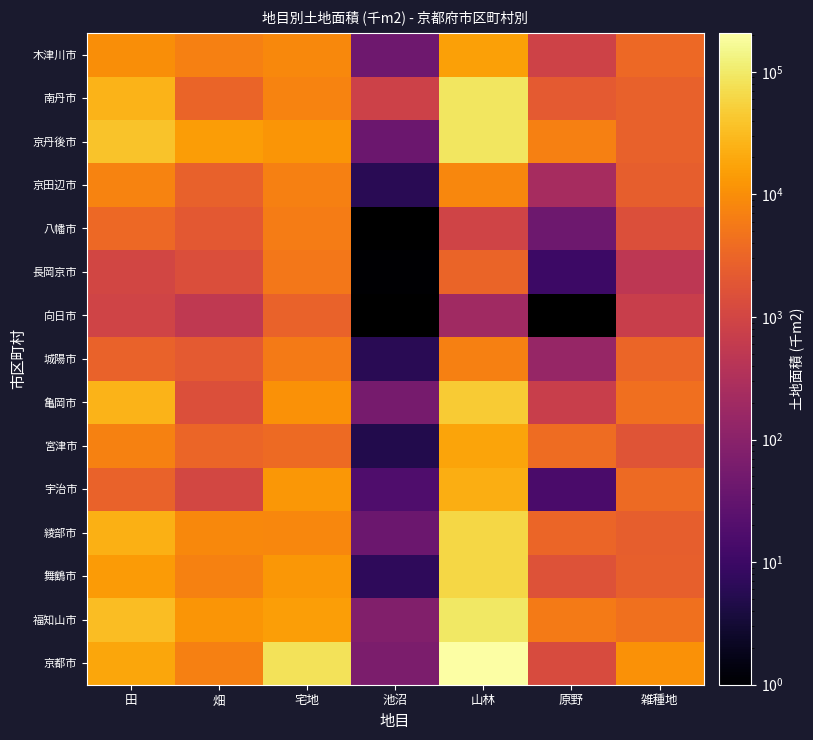

What is the minimum value for 福知山市?

78.0